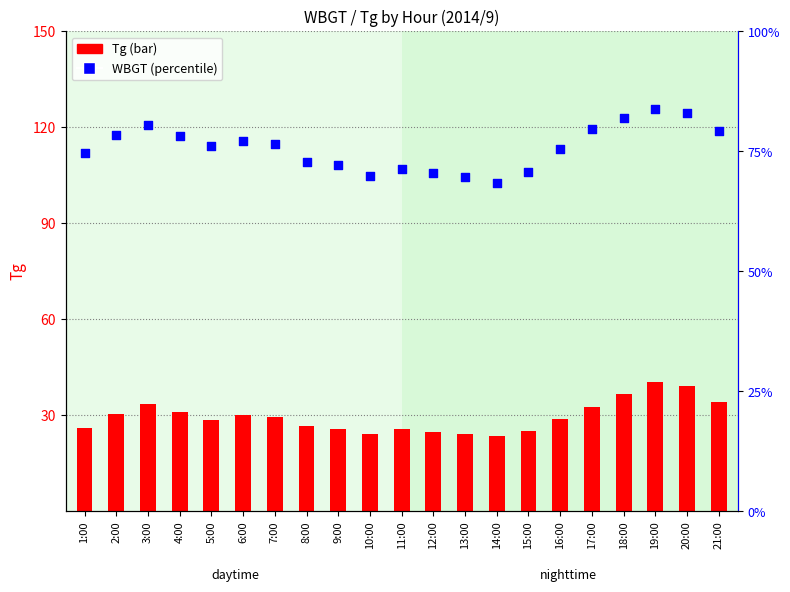

Which series reaches the minimum Y coordinate?

WBGT